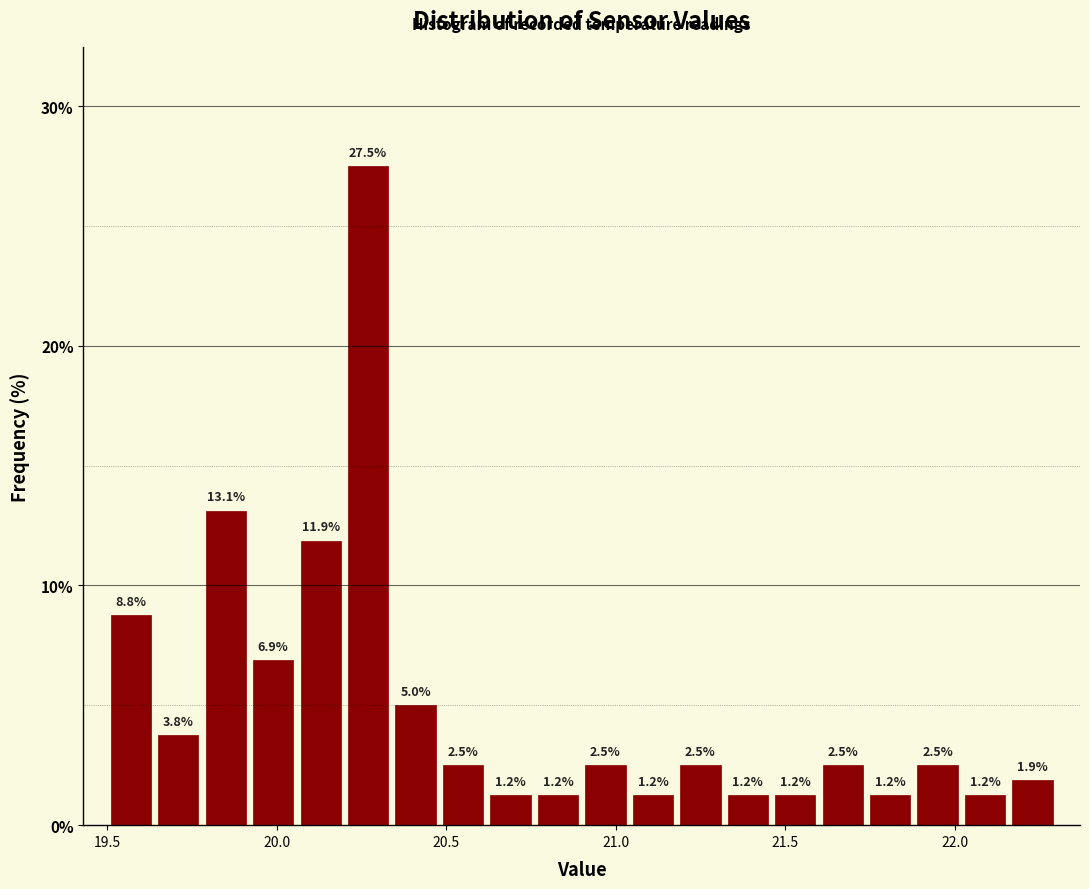

Around what value on the x-axis is the tallest bar? Give the approximate position of its centre, as read against the axis.

20.25